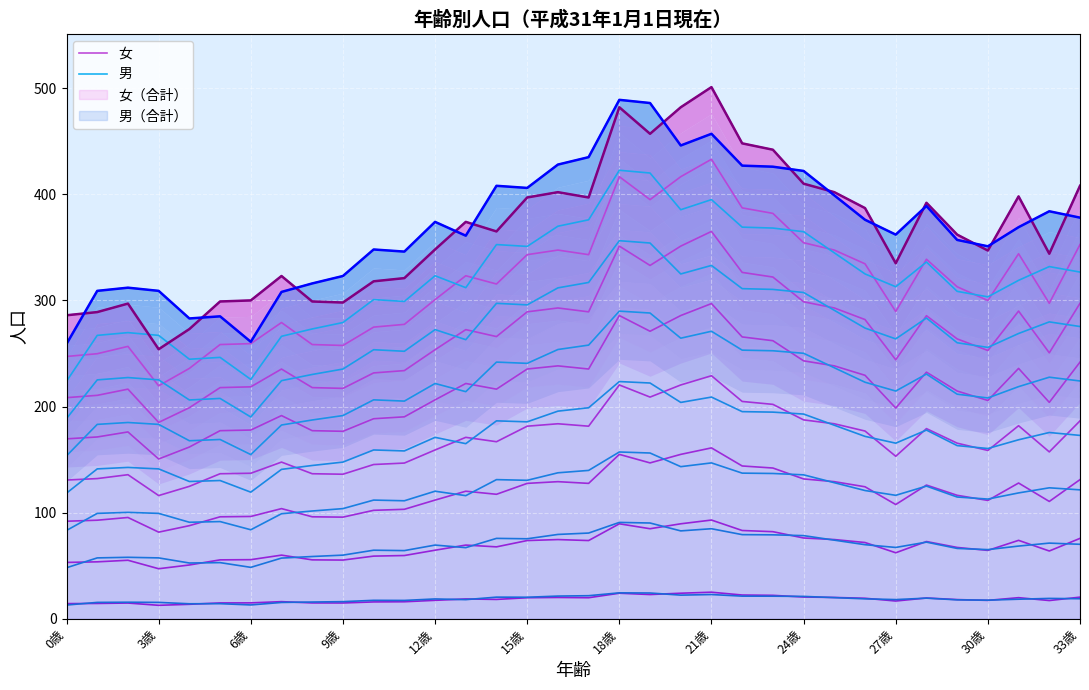

Is the value of 男 at 15歳 greater than the value of 女 at 12歳?

Yes